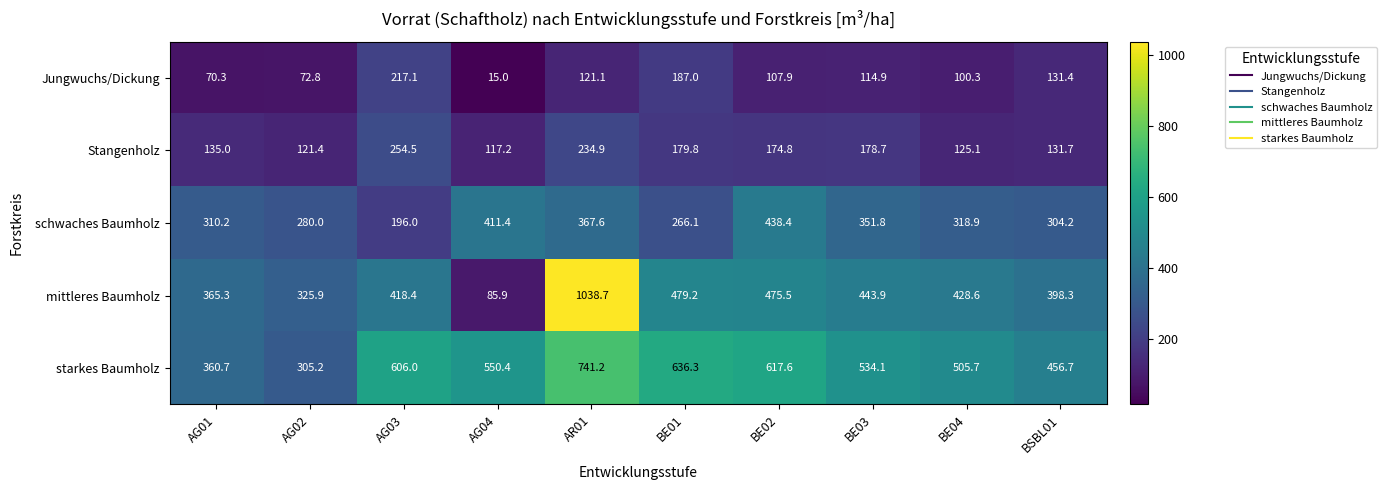

Read the Stangenholz value at BSBL01.

131.7